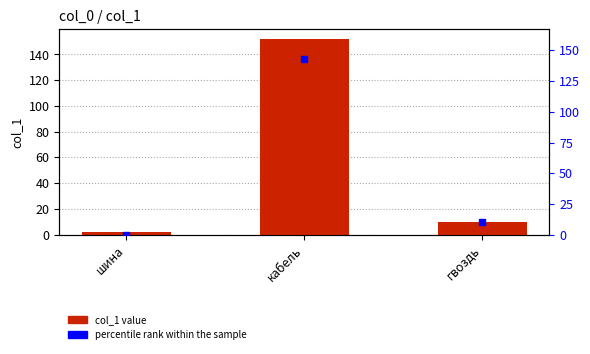

Approximately how many times larger is the value at гвоздь compared to шина?

5.0